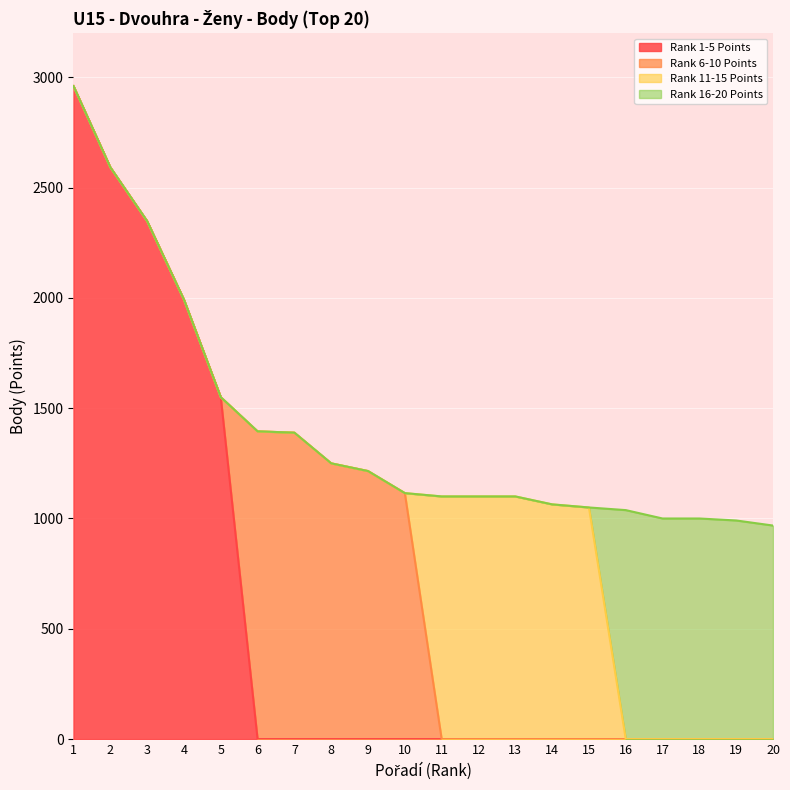

What are all the series names shown in the legend?

Rank 1-5 Points, Rank 6-10 Points, Rank 11-15 Points, Rank 16-20 Points